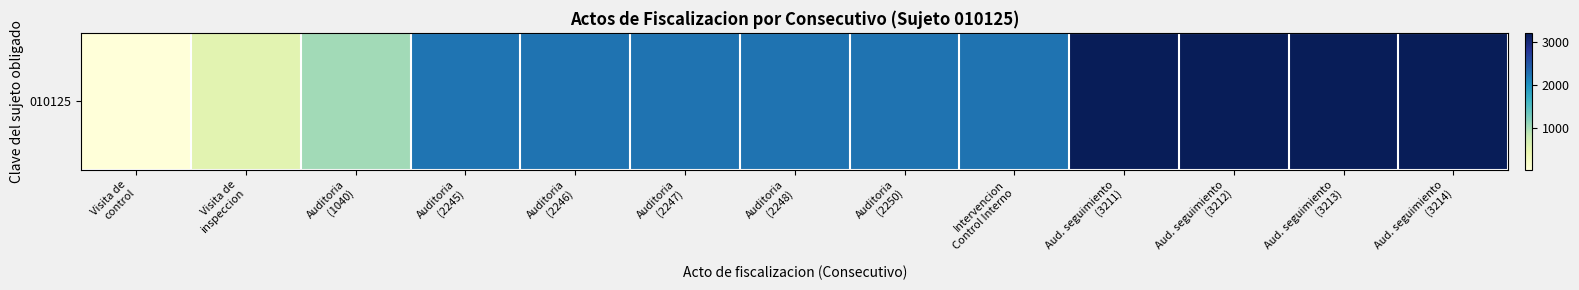

Rank the categories by value from lowest to highest.

Visita de
control, Visita de
inspeccion, Auditoria
(1040), Auditoria
(2245), Auditoria
(2246), Auditoria
(2247), Auditoria
(2248), Auditoria
(2250), Intervencion
Control Interno, Aud. seguimiento
(3211), Aud. seguimiento
(3212), Aud. seguimiento
(3213), Aud. seguimiento
(3214)